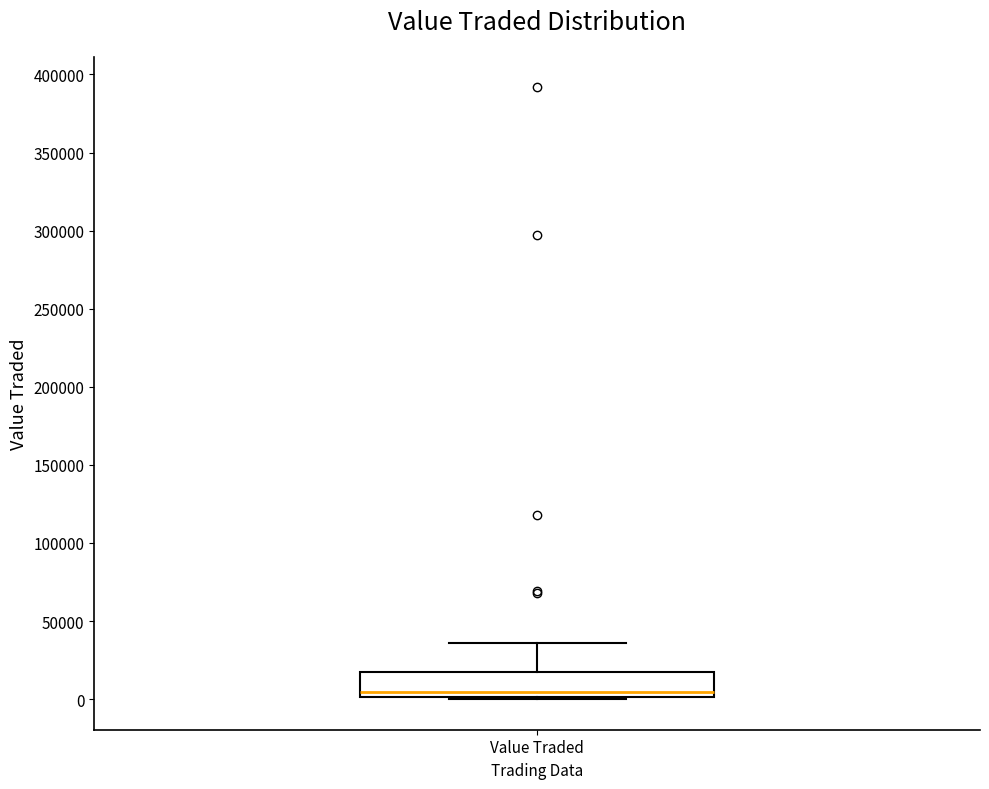

Where is the upper edge of the box for Value Traded on the y-axis? The values are not printed on the chart, so give them approximately, as read against the axis.

15000